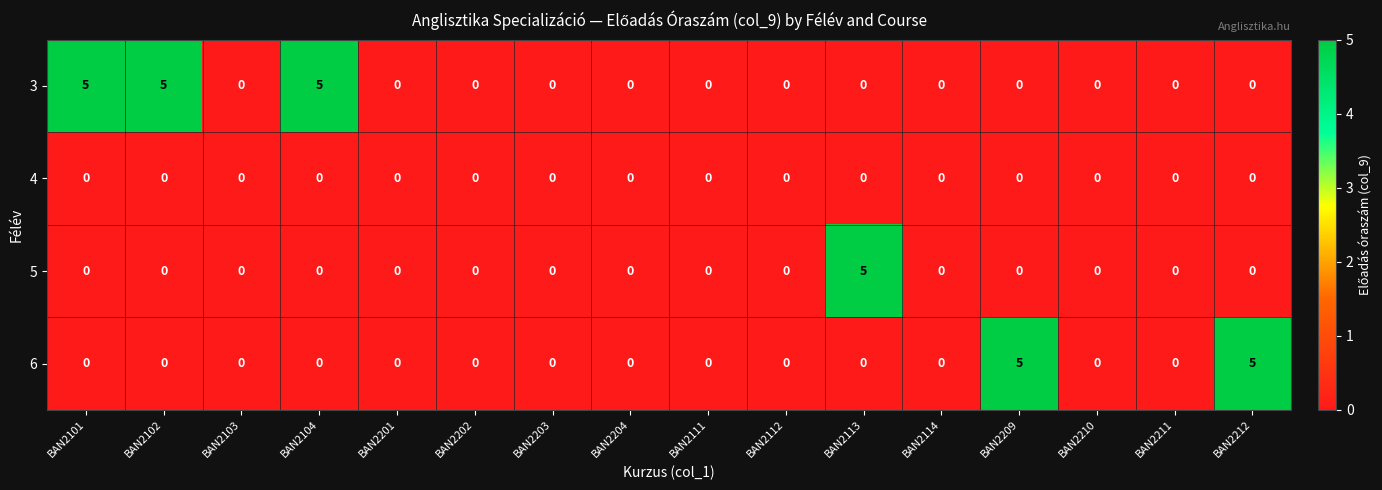

What is the difference between the maximum and minimum values in the 3 series?

5